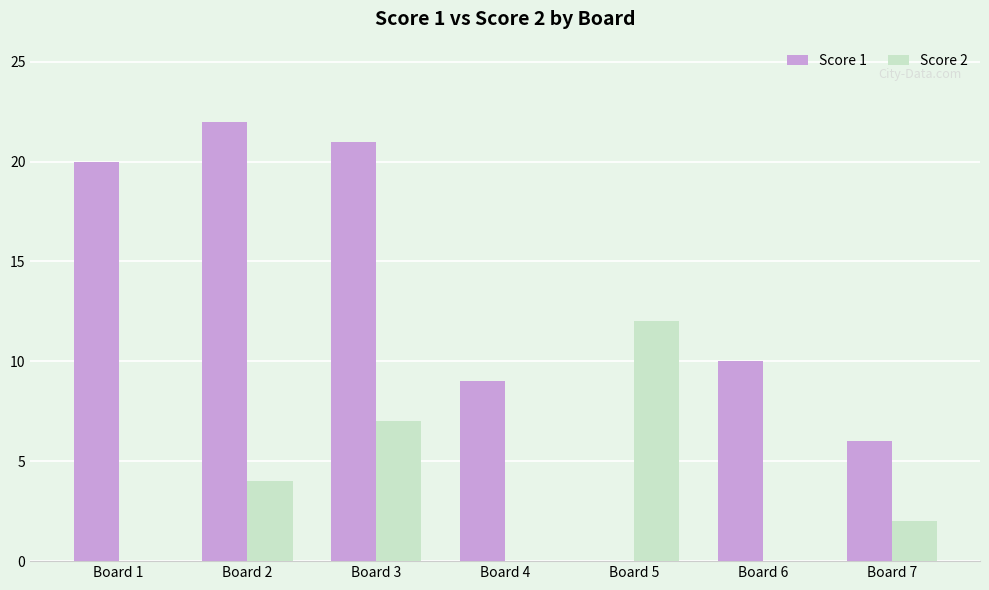

Reading left to right, extract all data points from this chart.

Score 1: 20	22	21	9	0	10	6
Score 2: 0	4	7	0	12	0	2